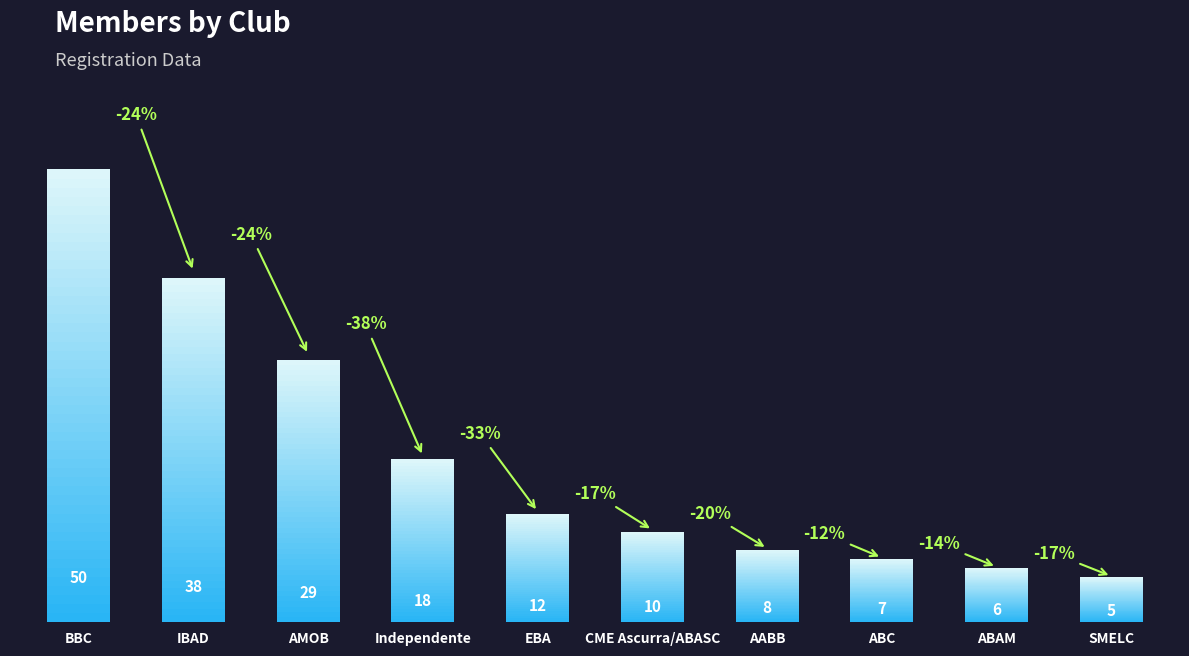

What is the difference between the maximum and minimum values?

45